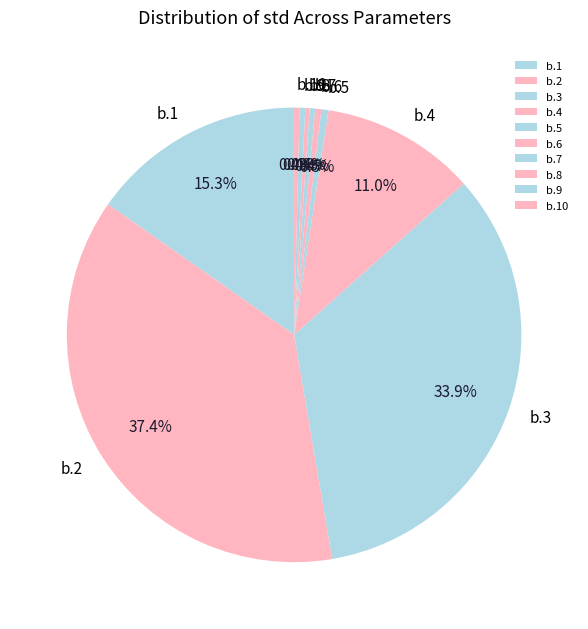

Does any single category account for the majority?

No